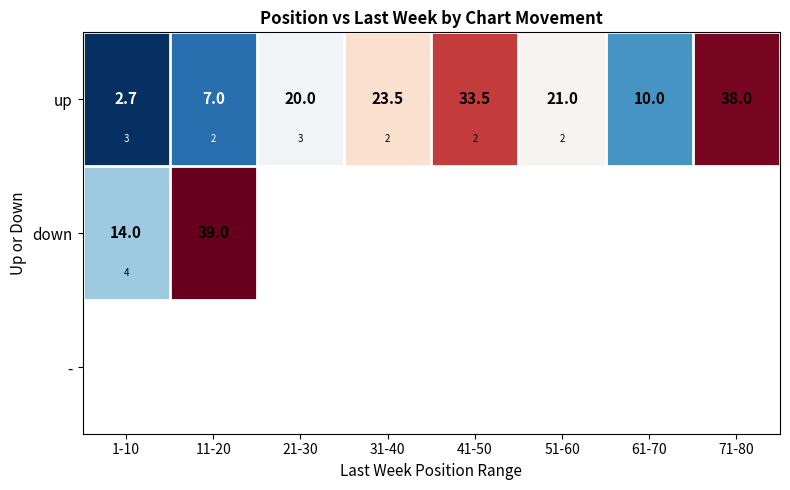

What is the maximum value for up?

38.0